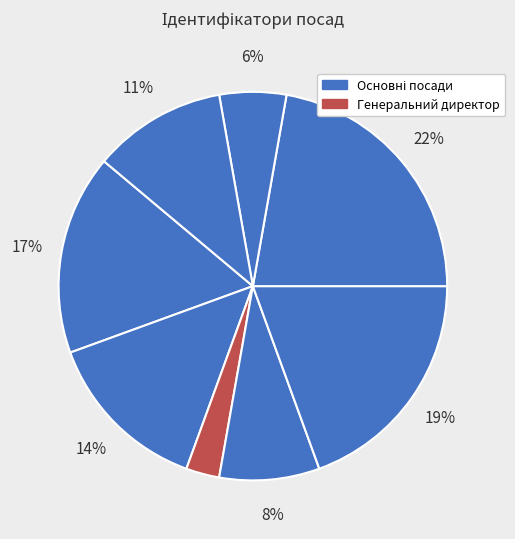

Is there any slice that represents more than half of the pie?

No